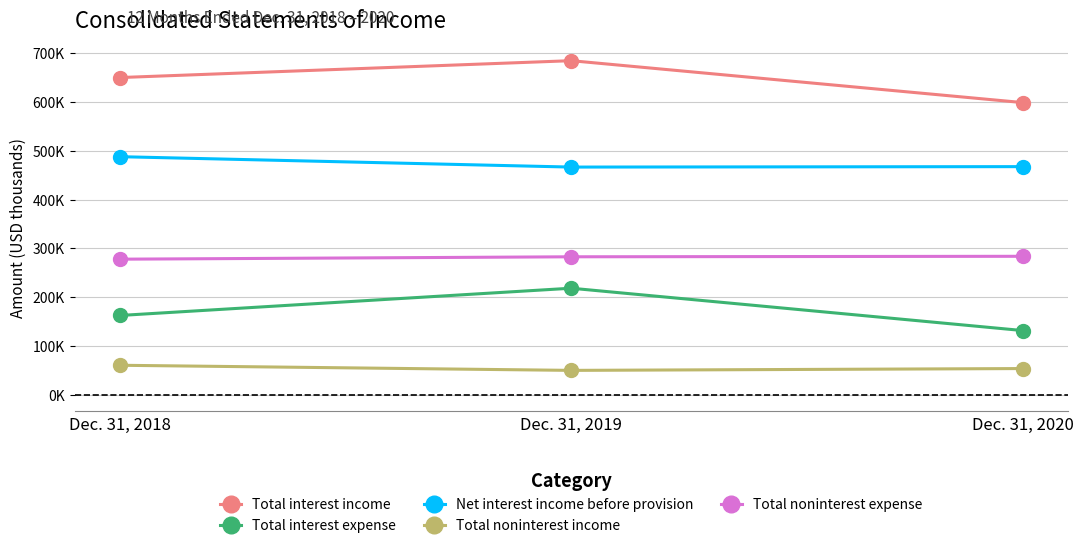

Which series has the largest total across all categories?

Total interest income